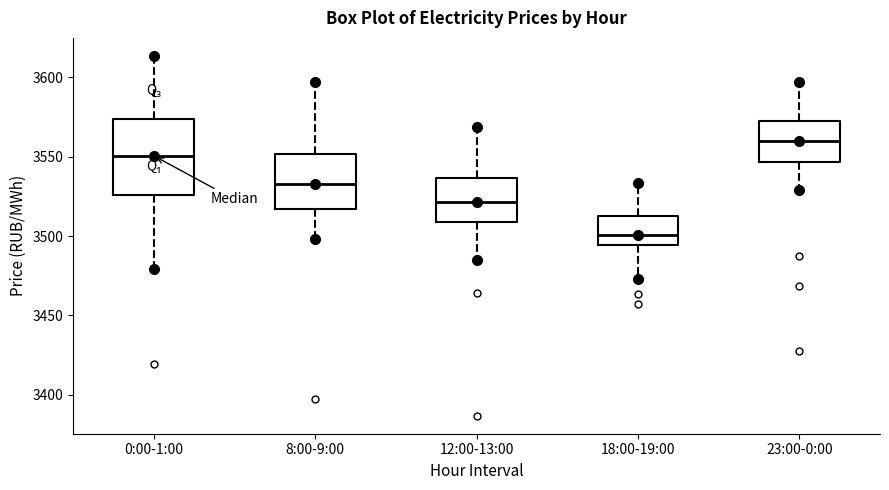

Reading left to right, read every box against the y-axis: the position of its median line, the range the box covers, and the ends of its whiskers. The values are not printed on the chart, so give them approximately, as read against the axis.

0:00-1:00: median 3550, box 3525 to 3575, whiskers 3480 to 3615
8:00-9:00: median 3535, box 3515 to 3550, whiskers 3500 to 3595
12:00-13:00: median 3520, box 3510 to 3535, whiskers 3485 to 3570
18:00-19:00: median 3500, box 3495 to 3510, whiskers 3475 to 3535
23:00-0:00: median 3560, box 3545 to 3570, whiskers 3530 to 3595